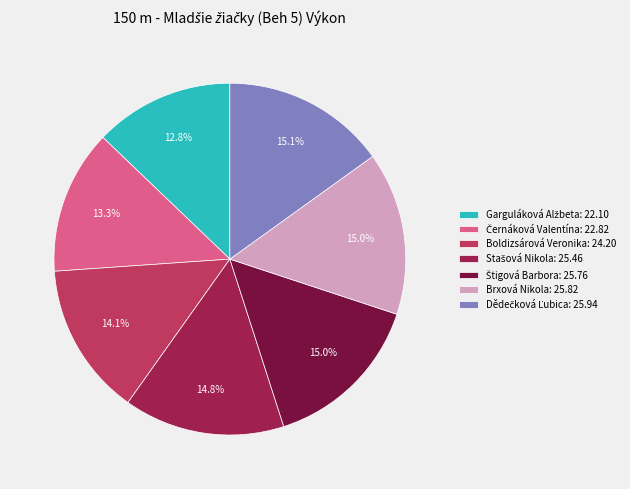

Is Boldizsárová Veronika: 24.20 the majority of the pie?

No